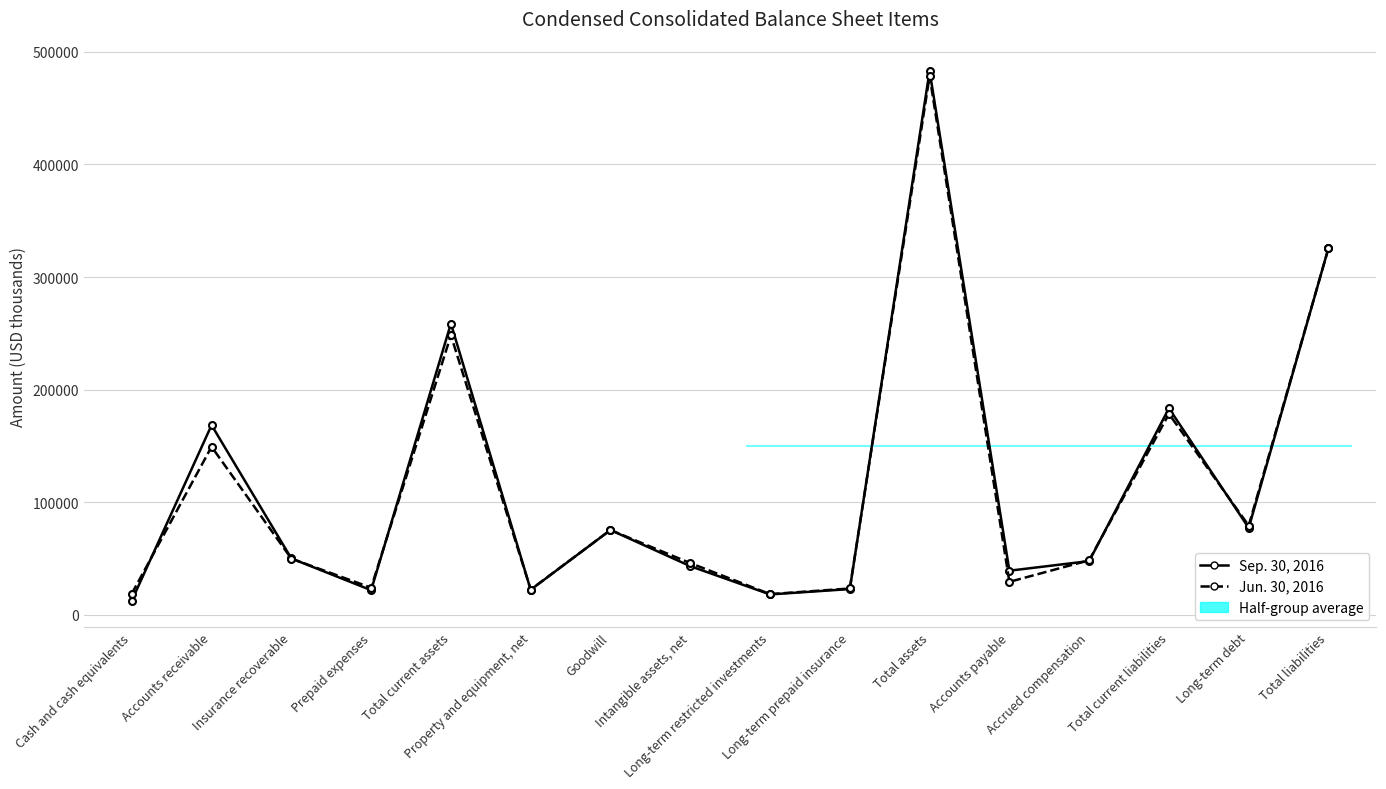

What is the total value across all series at Goodwill?

150674